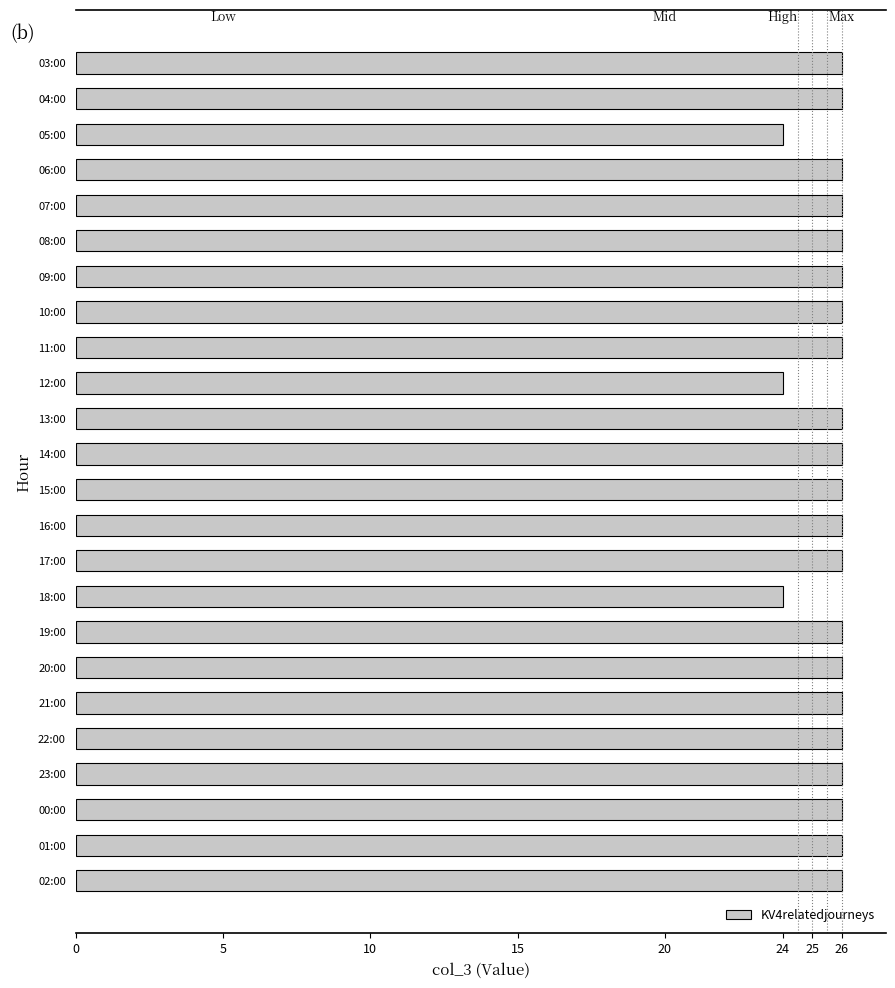

Reading bottom to top, extract all data points from this chart.

26	26	26	26	26	26	26	26	24	26	26	26	26	26	24	26	26	26	26	26	26	24	26	26